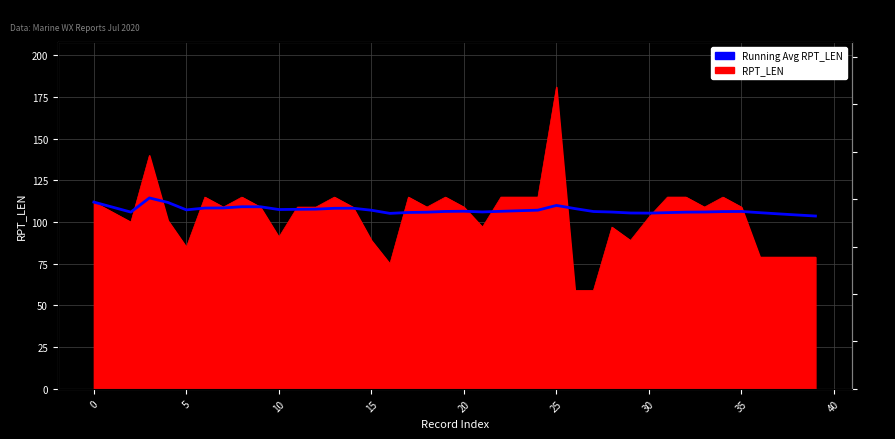

Reading left to right, what are all the values shown in this chart?

112.0	109.0	106.0	114.5	111.8	107.3	108.4	108.5	109.2	109.2	107.5	107.7	107.8	108.3	108.3	107.1	105.2	105.8	105.9	106.4	106.5	106.1	106.5	106.8	107.2	110.0	108.1	106.4	106.0	105.5	105.4	105.7	106.0	106.1	106.3	106.4	105.6	104.9	104.3	103.7